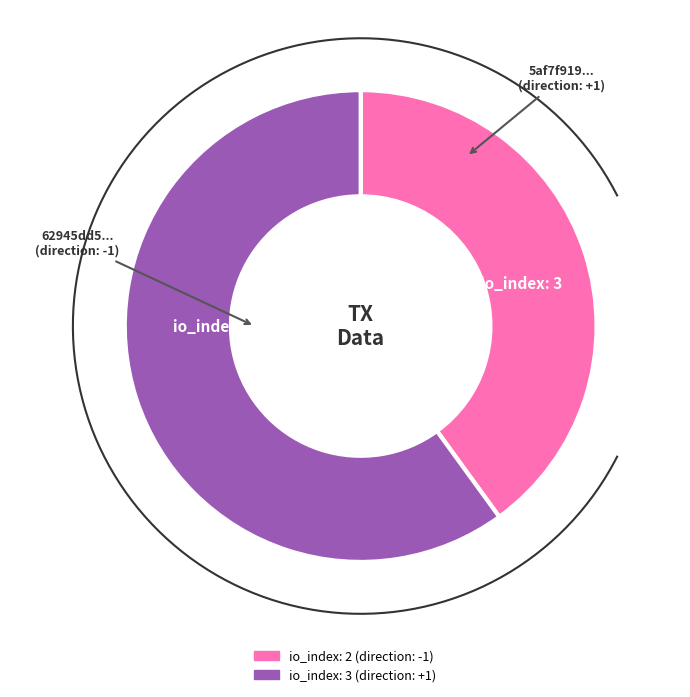

Does tx_index_2 account for over 50% of the chart?

No